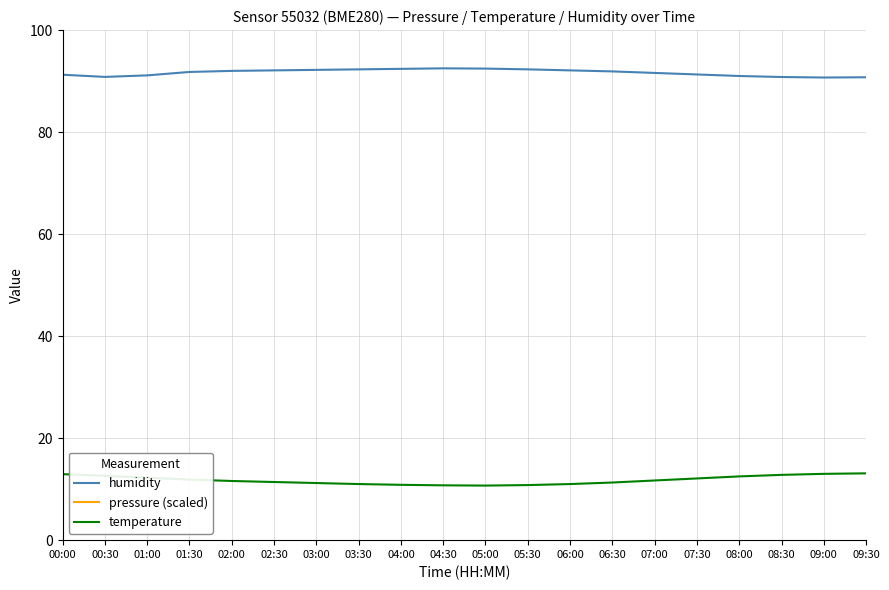

Does the chart display data point markers on the line(s)?

No